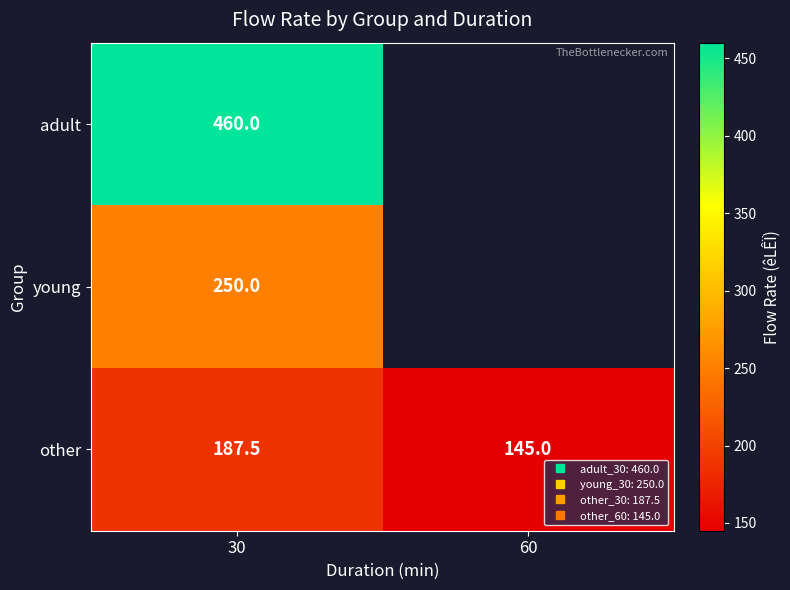

Between 60 and 30, which is larger?

30